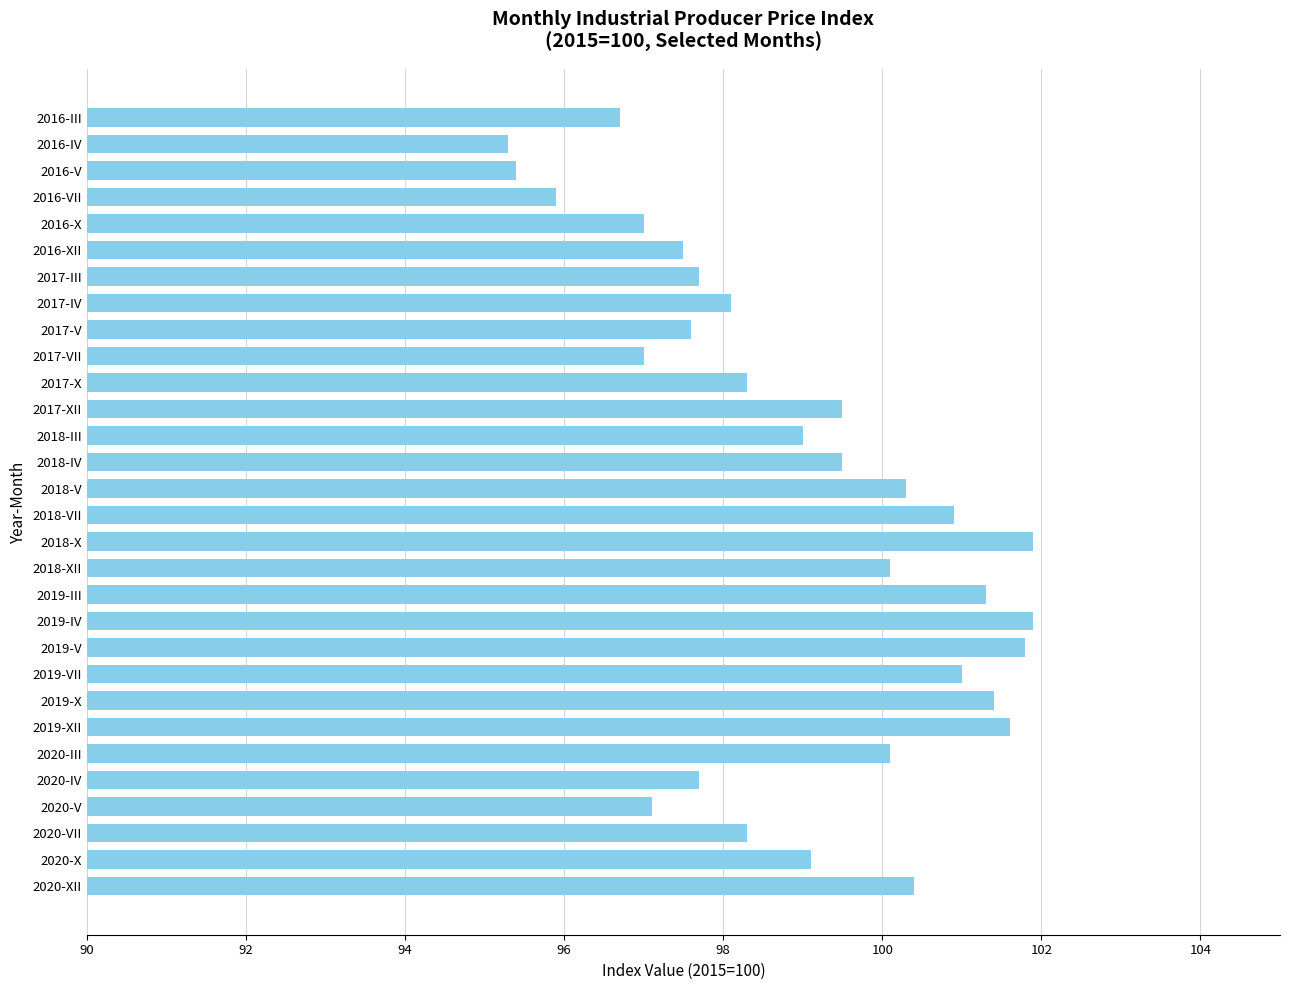

What is the average value?

99.0